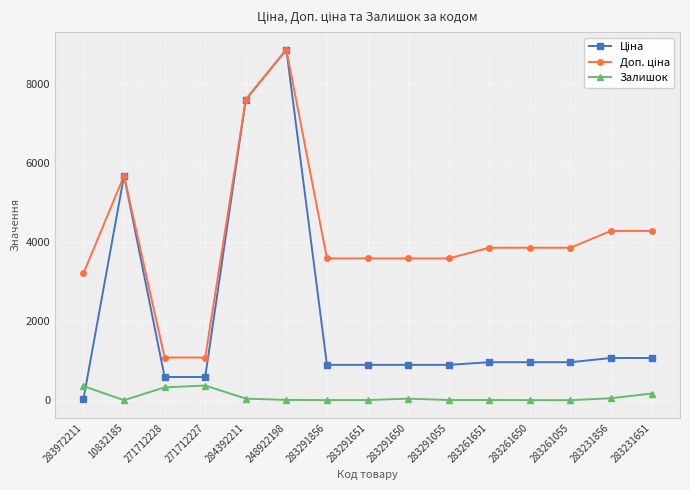

What is the greatest value displayed?

8856.7